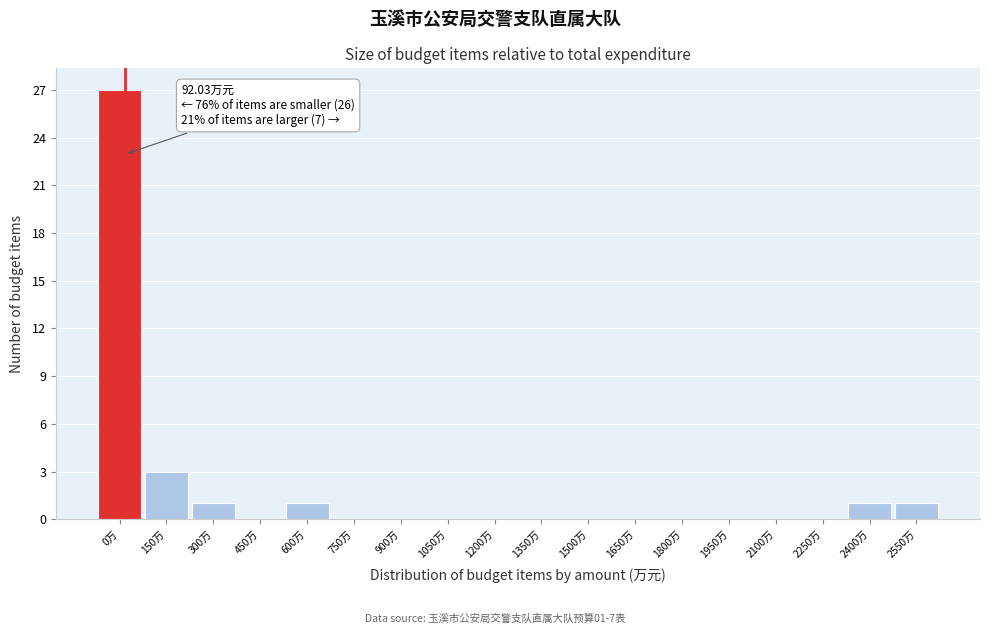

Reading left to right, what are all the values shown in this chart?

0万=27	150万=3	300万=1	450万=0	600万=1	750万=0	900万=0	1050万=0	1200万=0	1350万=0	1500万=0	1650万=0	1800万=0	1950万=0	2100万=0	2250万=0	2400万=1	2550万=1